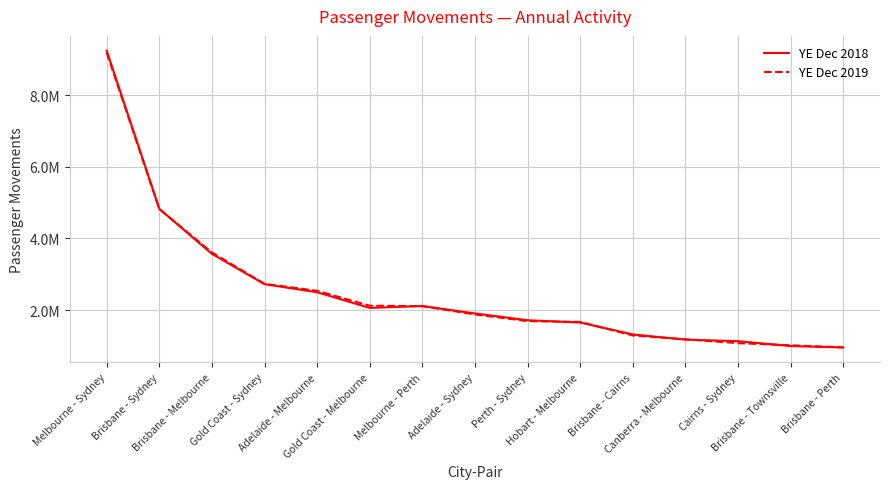

What is the sum of the YE Dec 2019 values at Brisbane - Sydney and Melbourne - Perth?

6930829